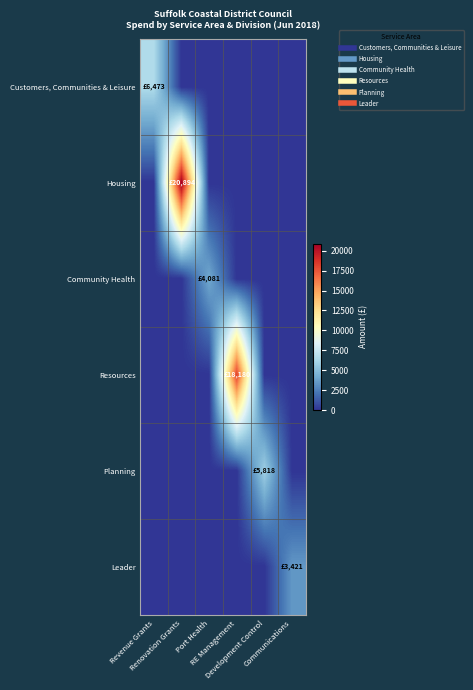

Which has a higher value, Revenue Grants or Renovation Grants?

Revenue Grants